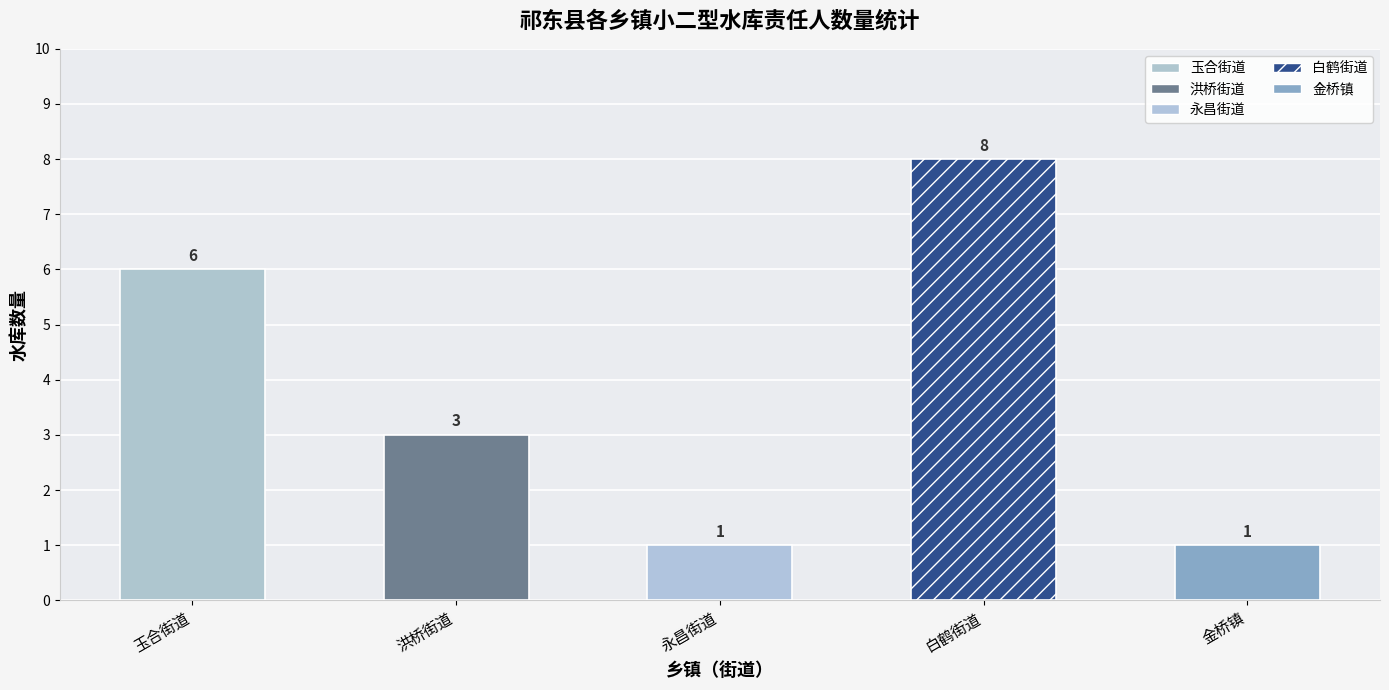

Rank the categories by value from highest to lowest.

白鹤街道, 玉合街道, 洪桥街道, 永昌街道, 金桥镇